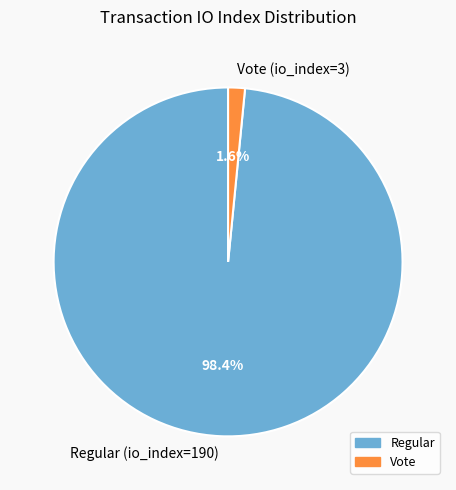

Count the number of slices in the pie.

2